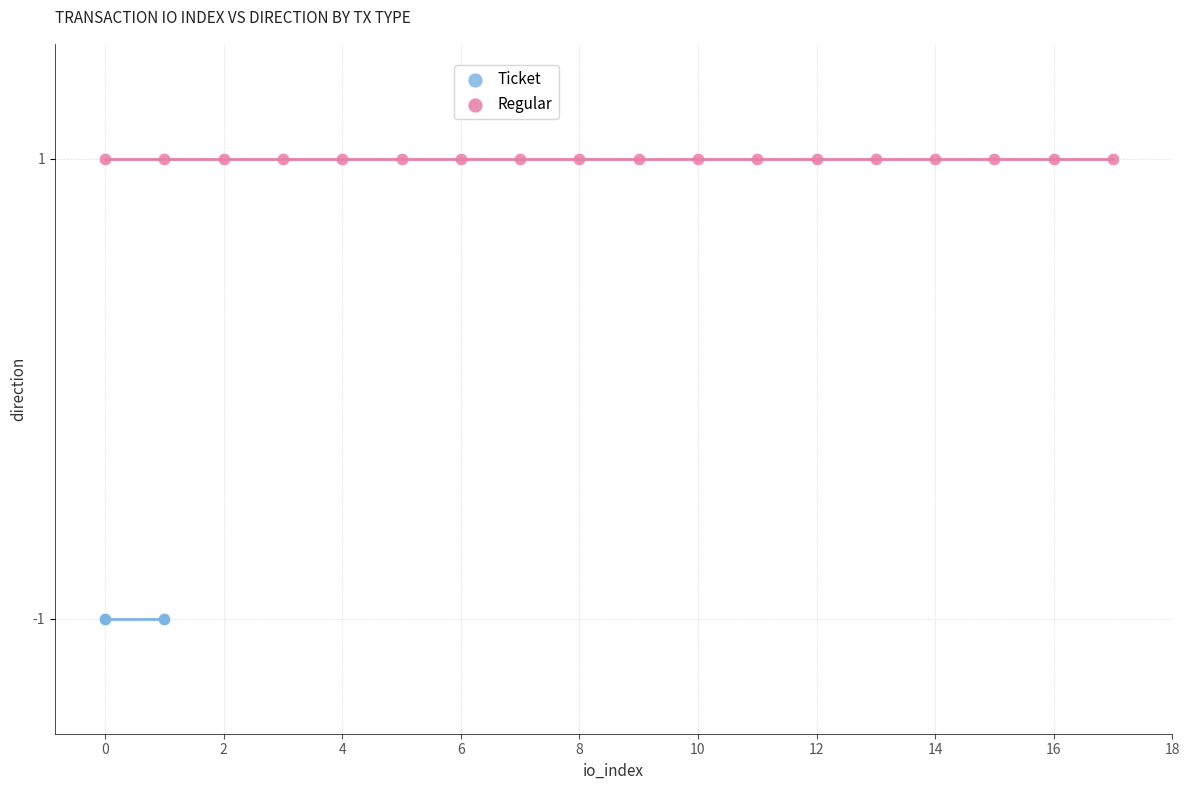

What are all the series names shown in the legend?

Ticket, Regular